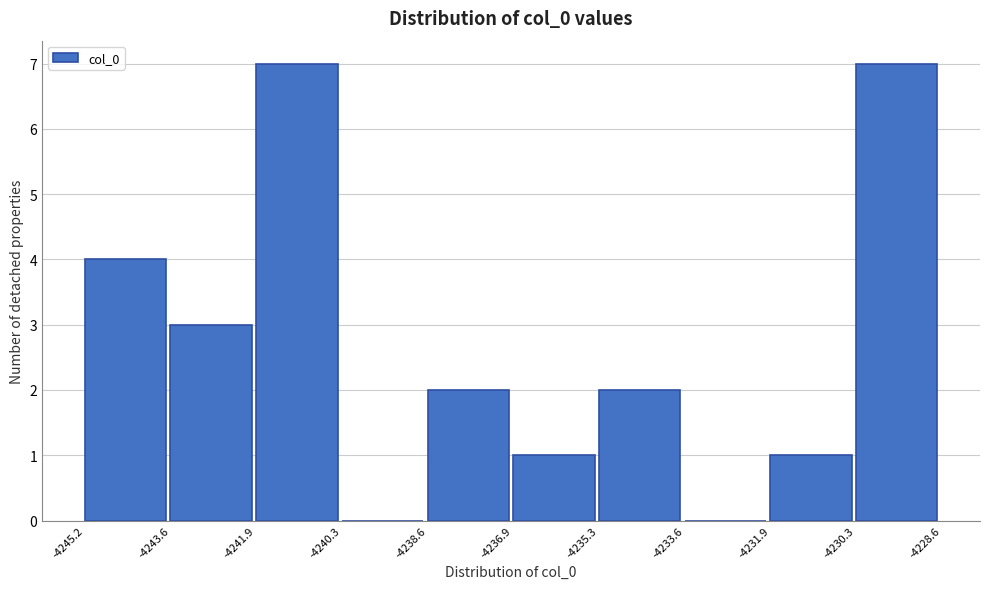

Reading left to right, transcribe this chart: for each bar, give the range it covers on the x-axis and its height. The values are not printed on the chart, so give them approximately, as read against the axis.

-4245.2 to -4243.6: 4
-4243.6 to -4241.9: 3
-4241.9 to -4240.3: 7
-4240.3 to -4238.6: 0
-4238.6 to -4236.9: 2
-4236.9 to -4235.3: 1
-4235.3 to -4233.6: 2
-4233.6 to -4231.9: 0
-4231.9 to -4230.3: 1
-4230.3 to -4228.6: 7